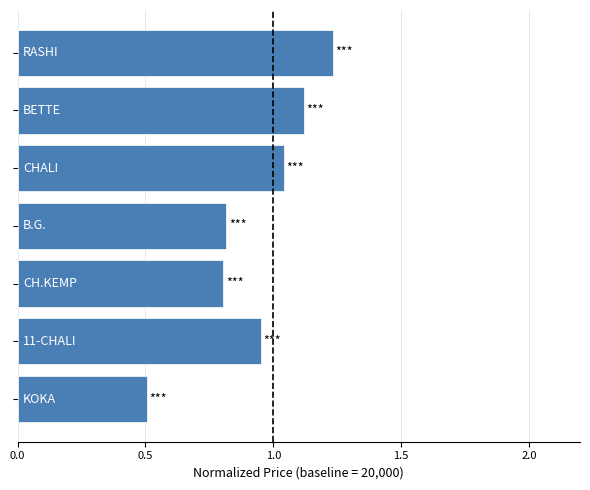

How many series are shown in this chart?

1